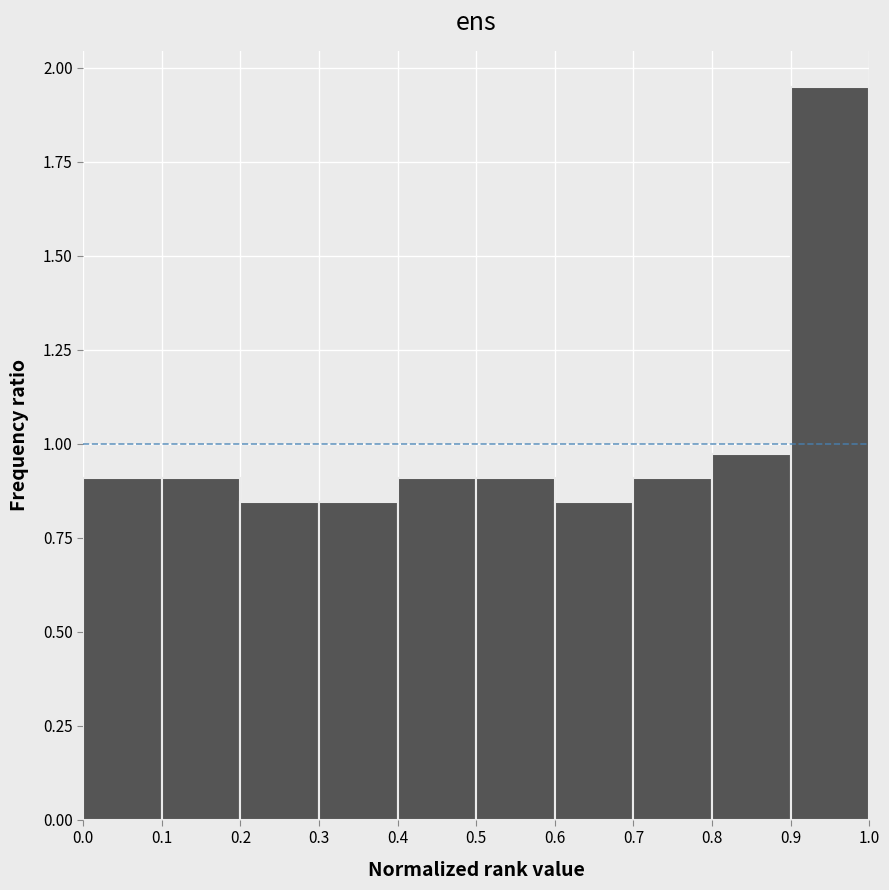

Reading left to right, transcribe this chart: for each bar, give the range it covers on the x-axis and its height. The values are not printed on the chart, so give them approximately, as read against the axis.

0.0 to 0.1: 0.90
0.1 to 0.2: 0.90
0.2 to 0.3: 0.85
0.3 to 0.4: 0.85
0.4 to 0.5: 0.90
0.5 to 0.6: 0.90
0.6 to 0.7: 0.85
0.7 to 0.8: 0.90
0.8 to 0.9: 0.95
0.9 to 1.0: 1.95